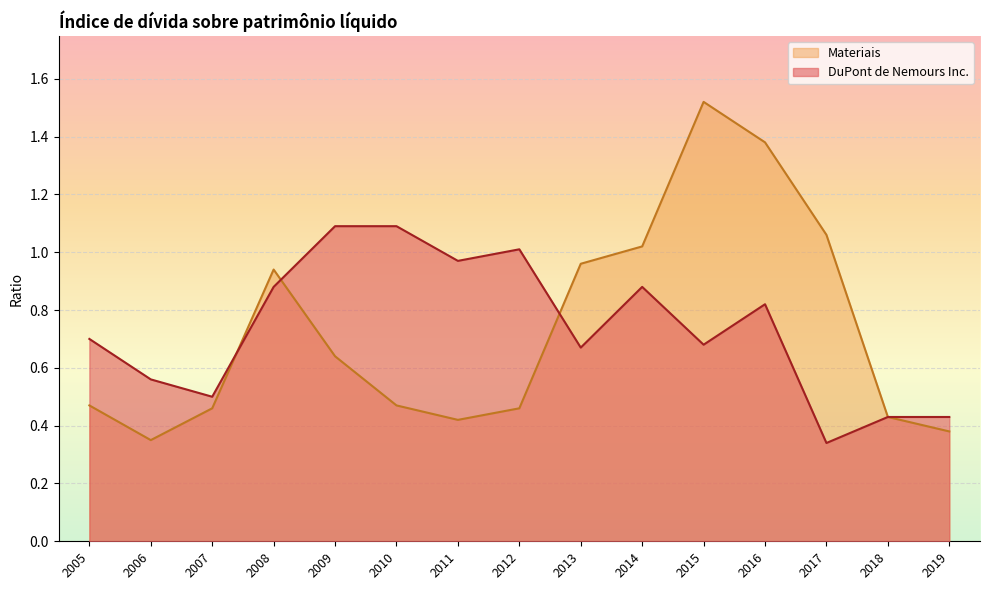

Between 2010 and 2011, which is larger?

2010